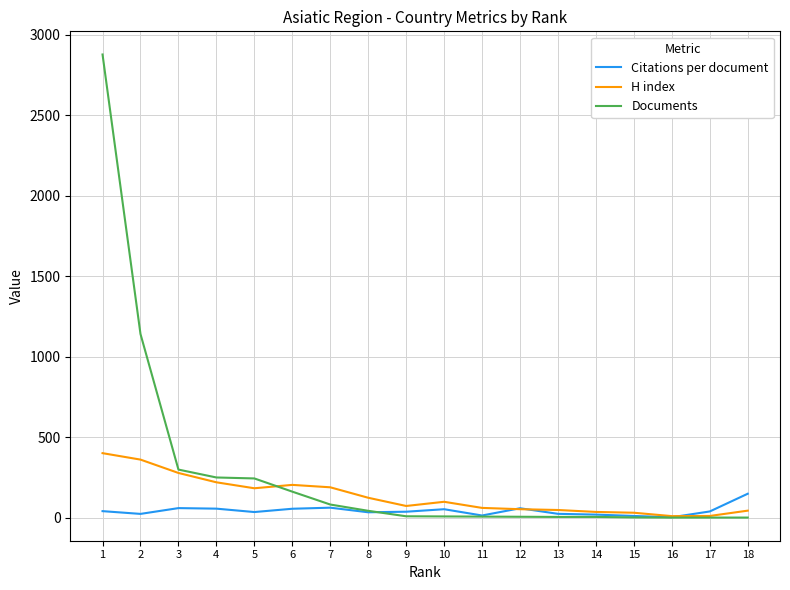

How many lines are shown in the chart?

3